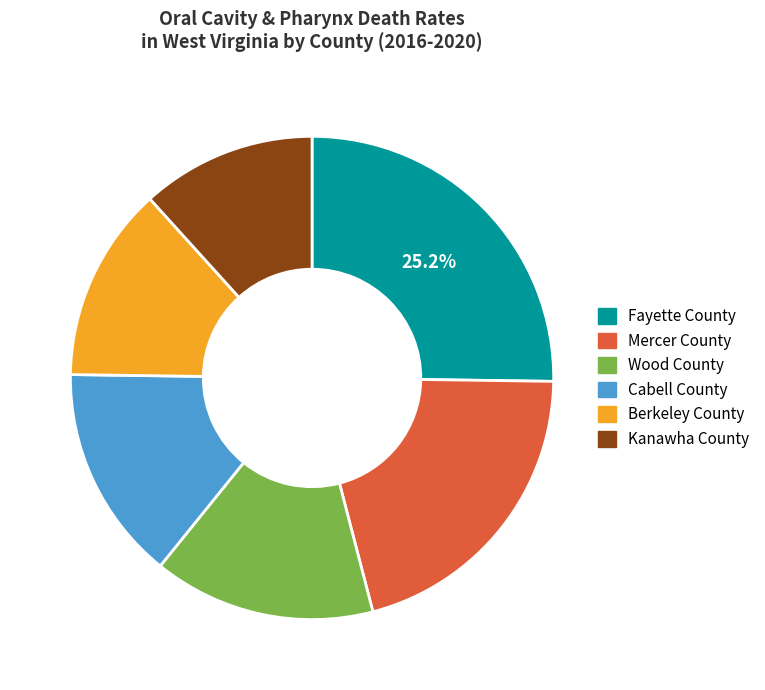

Is there any slice that represents more than half of the pie?

No